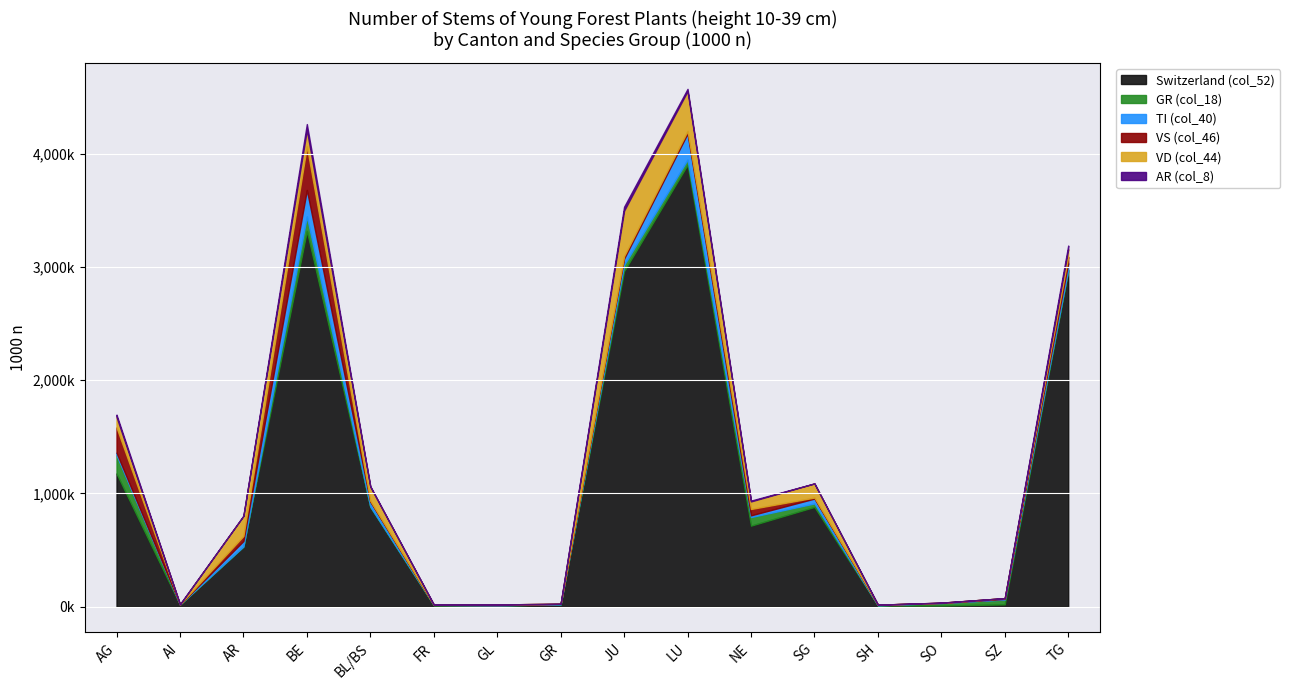

What is the label of the 10th point from the left?

LU